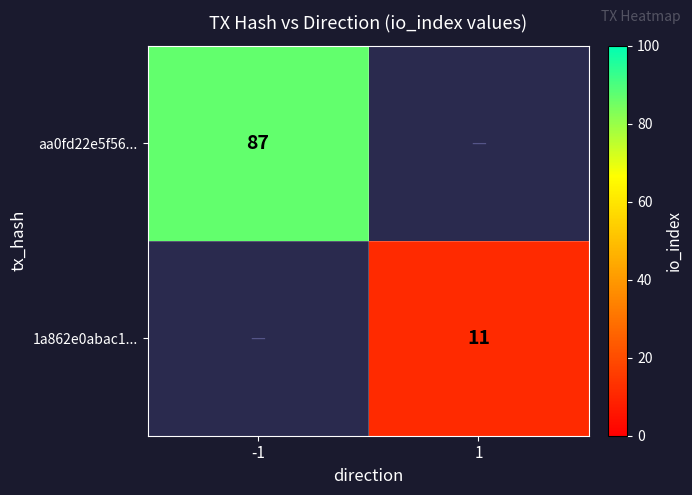

How many distinct data groups are displayed?

2